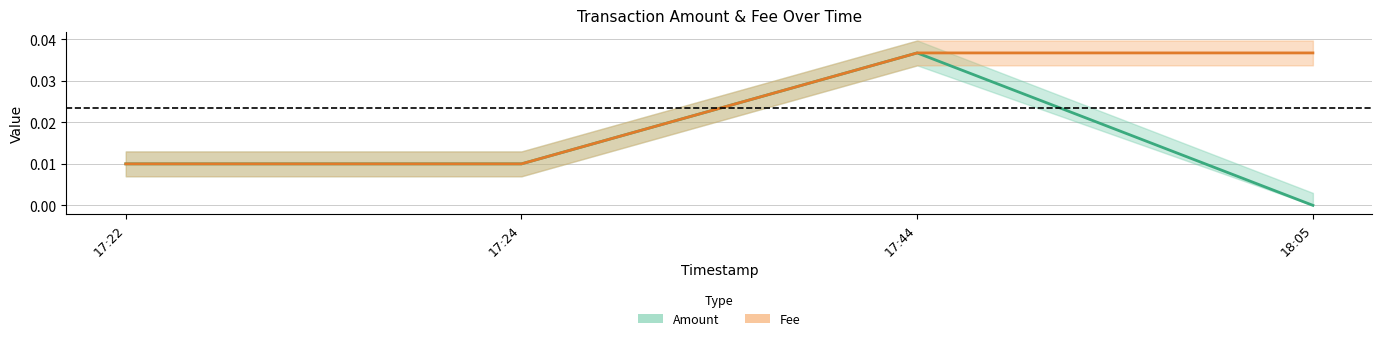

At which category is the sum across all series the highest?

17:44